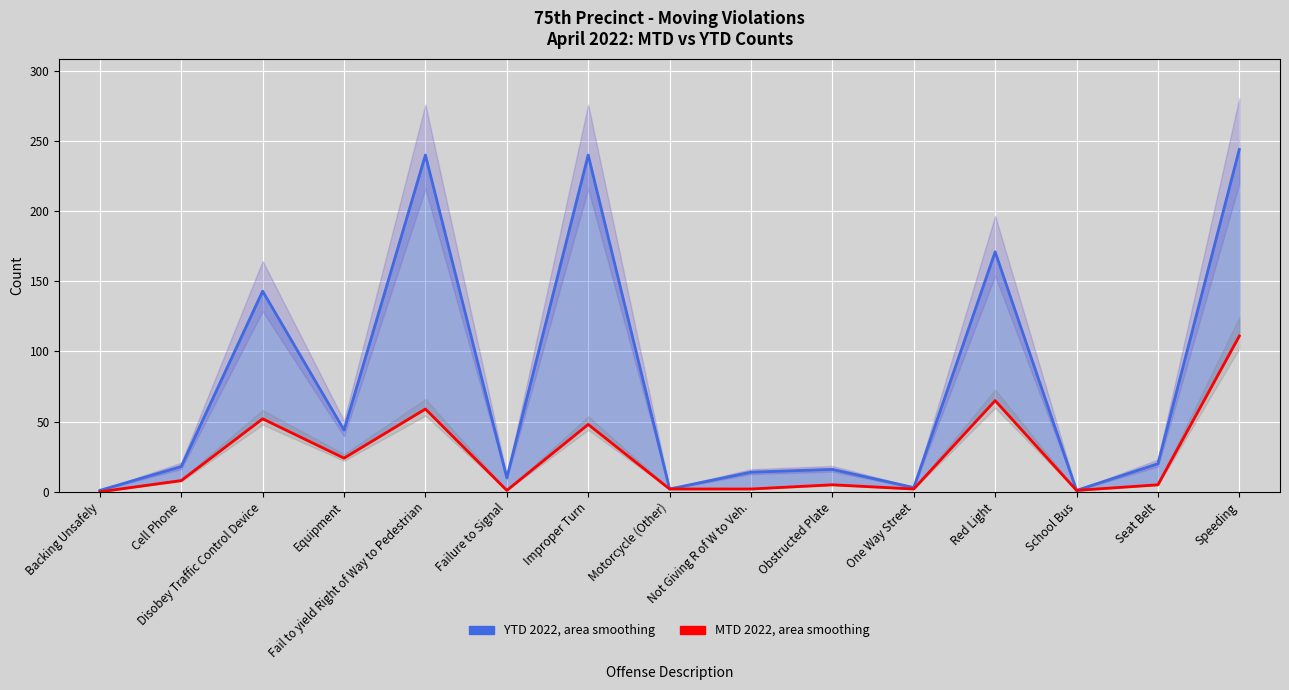

Which has a higher value, Cell Phone or Seat Belt?

Seat Belt